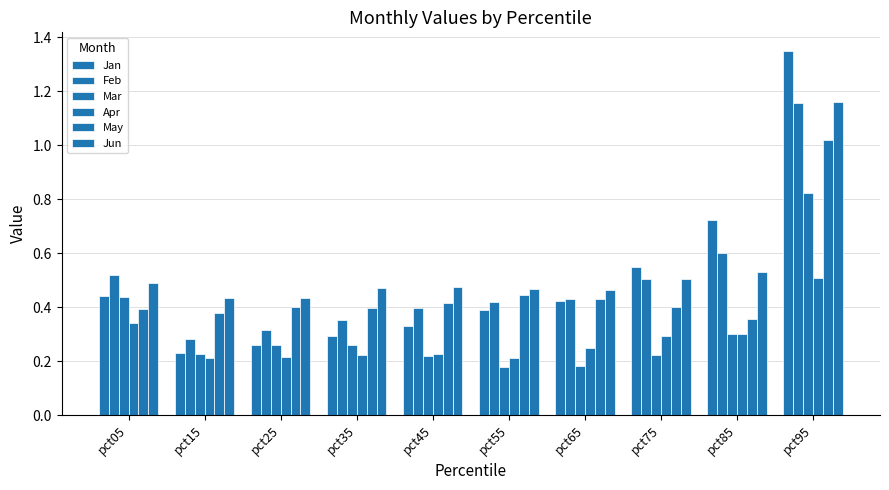

Which series has the largest range (max minus min)?

Jan